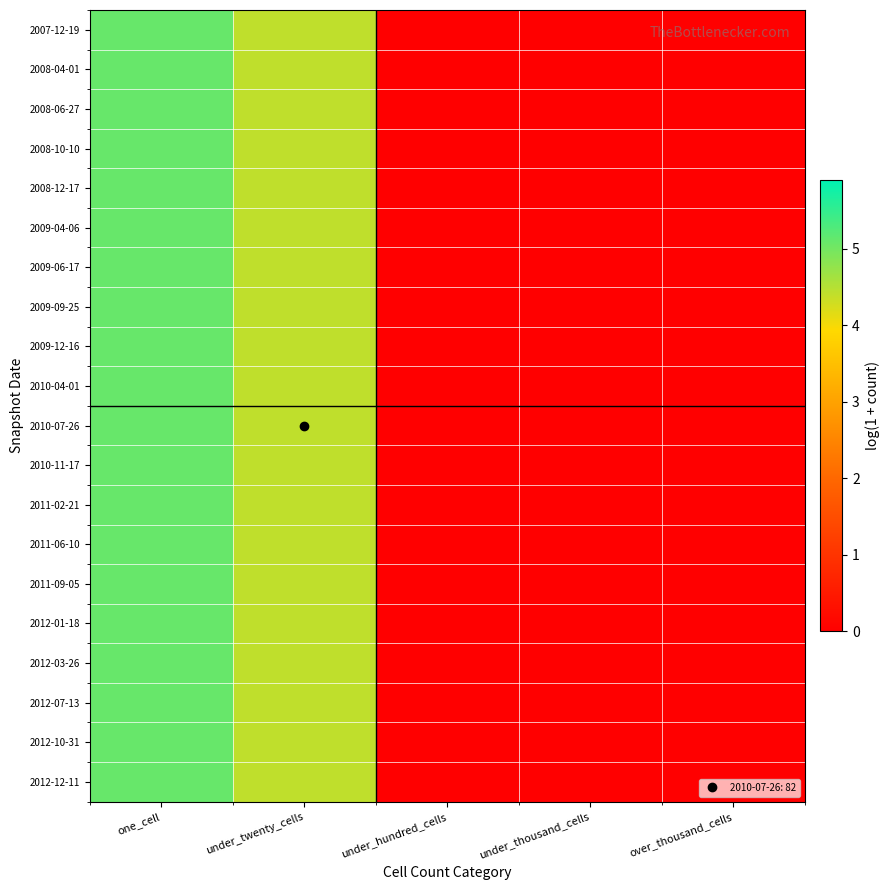

Which series has the widest spread of values?

2007-12-19